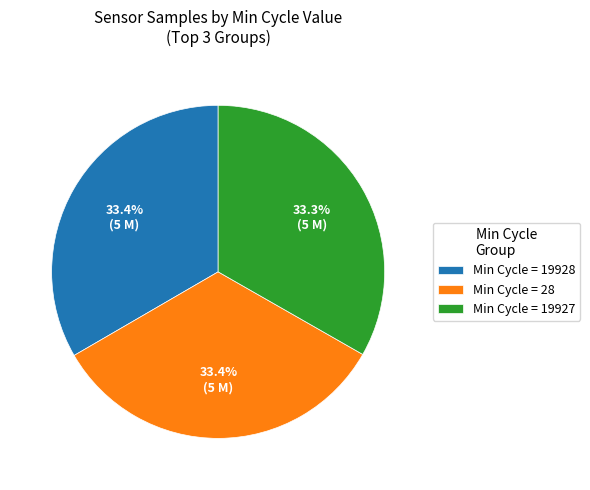

Combined, what portion of the pie is Min Cycle = 28 and Min Cycle = 19927?

66.6%